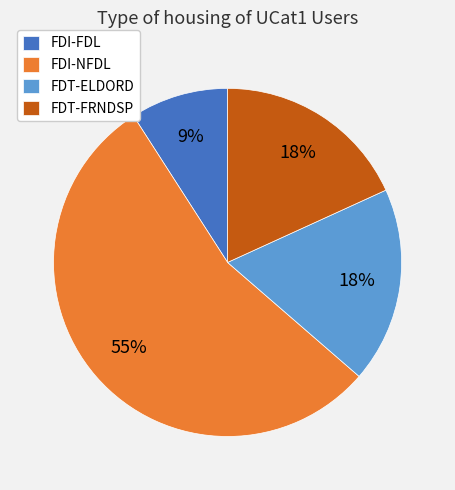

Which category has the smallest portion of the pie?

FDI-FDL